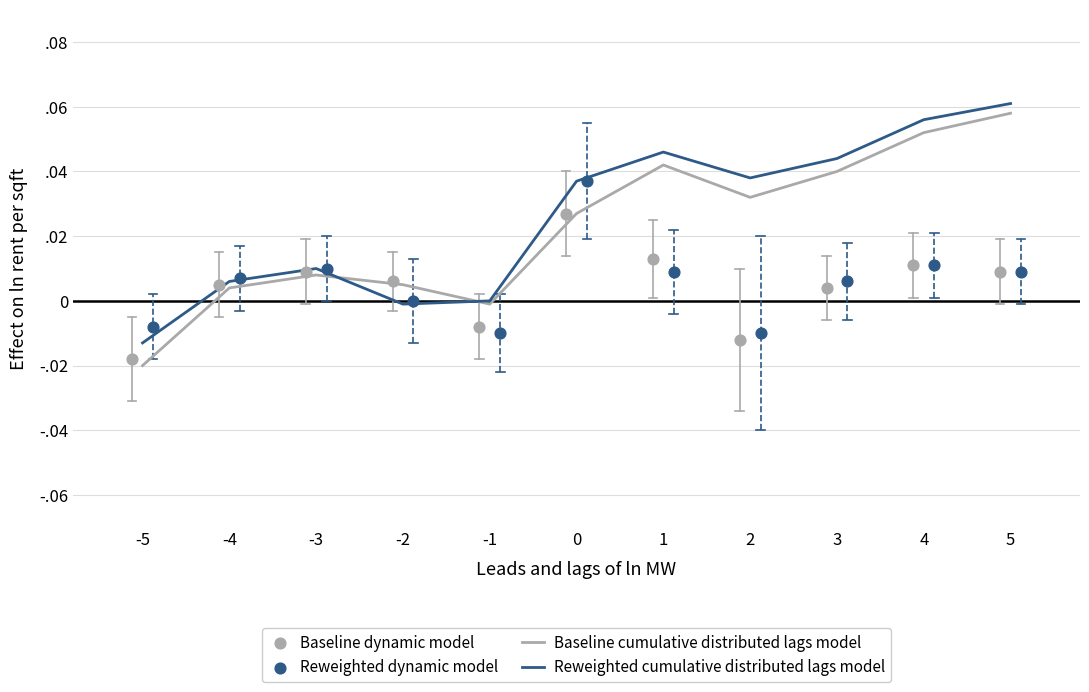

What is the total value across all series at 4?

0.1